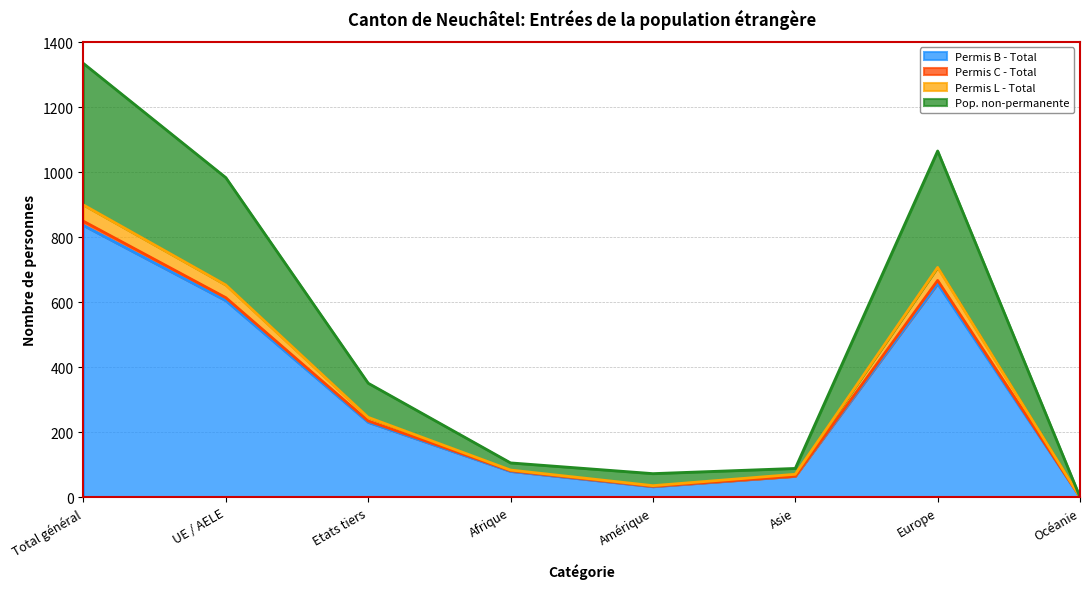

Does the chart have visible grid lines?

Yes